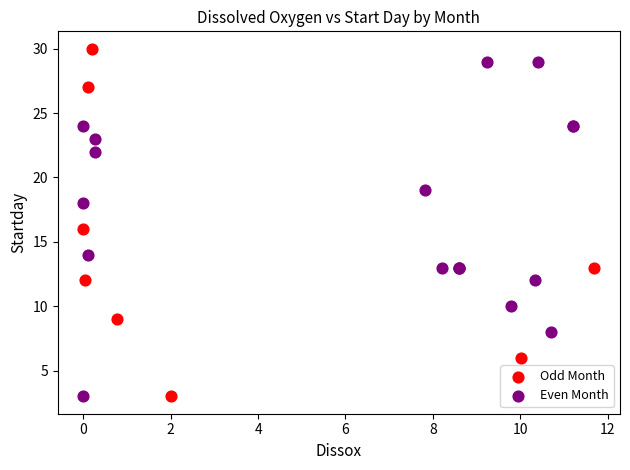

Which series has the widest spread of Y values?

Odd Month